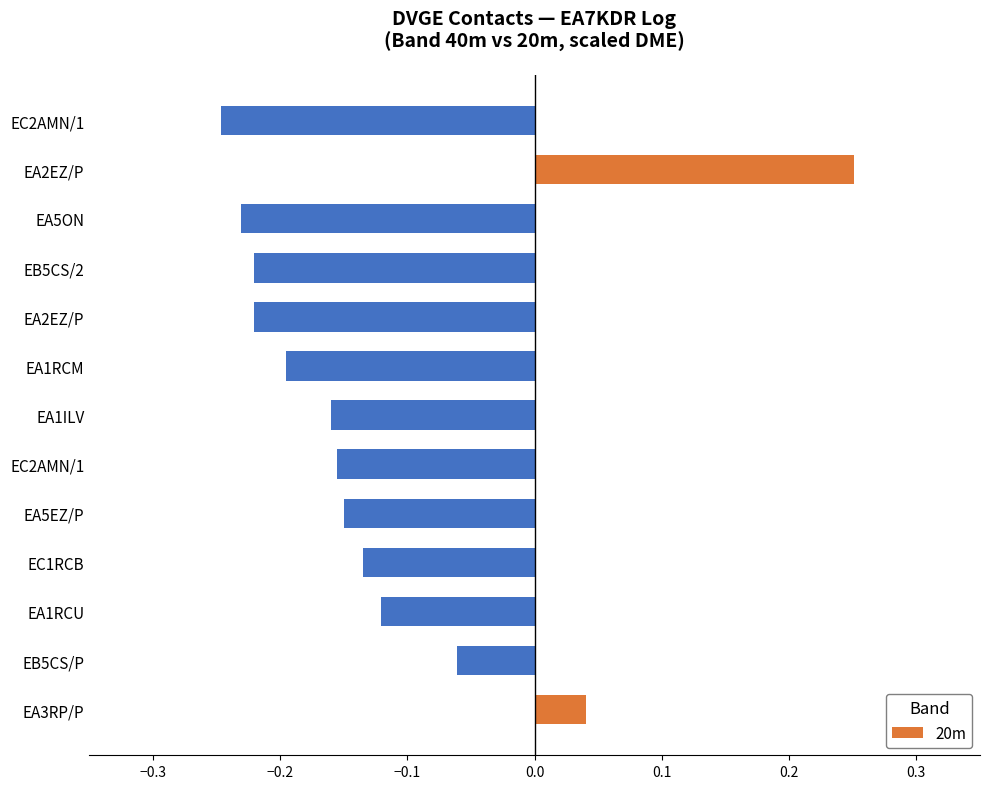

How many groups of bars are there?

13